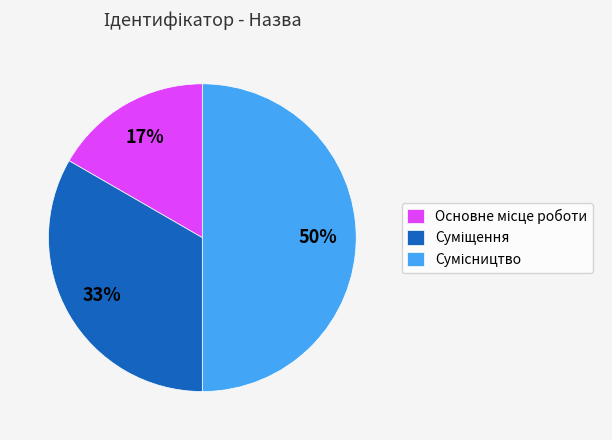

To the nearest percent, what is the average slice percentage?

33%